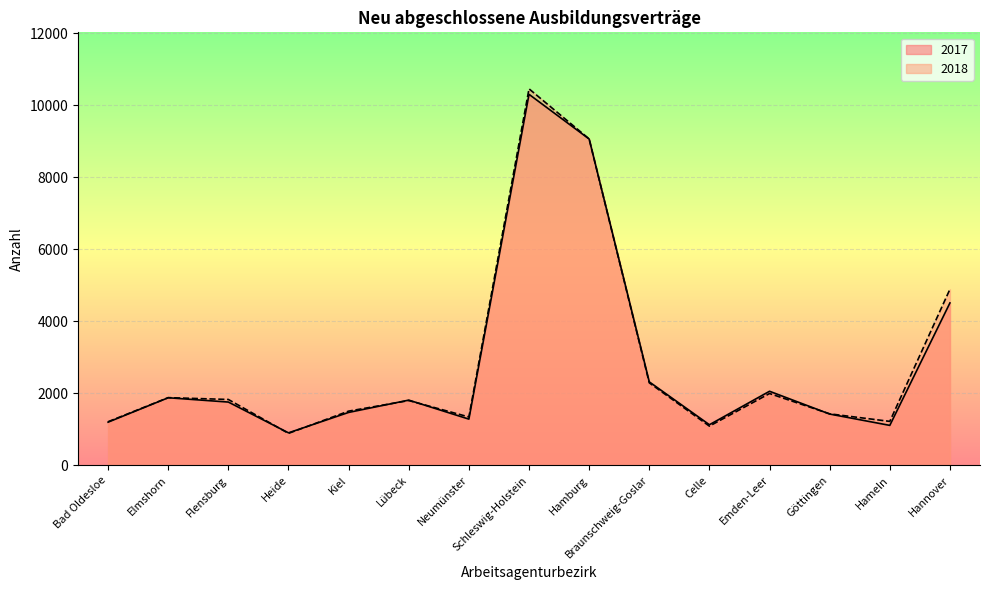

Which series ends up on top after the final intersection of 2018 and 2017?

2018